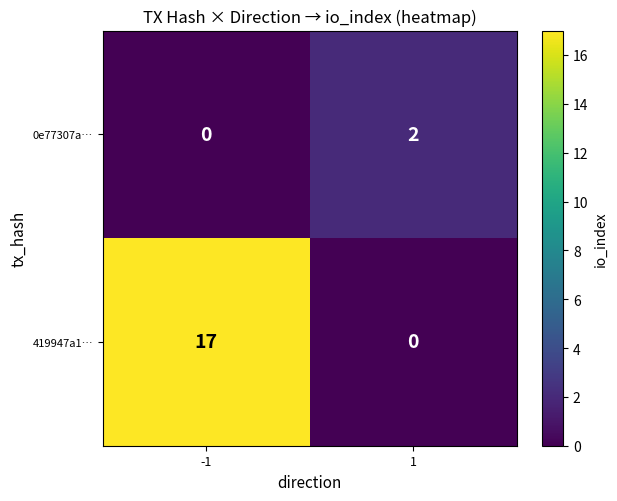

How many categories are shown in the chart?

2